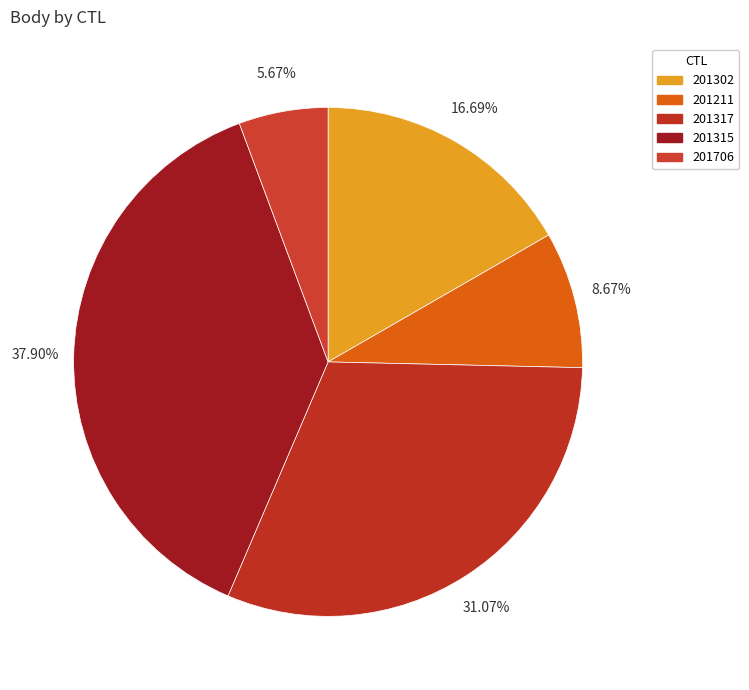

How much of the chart is everything except 201211?

91.3%